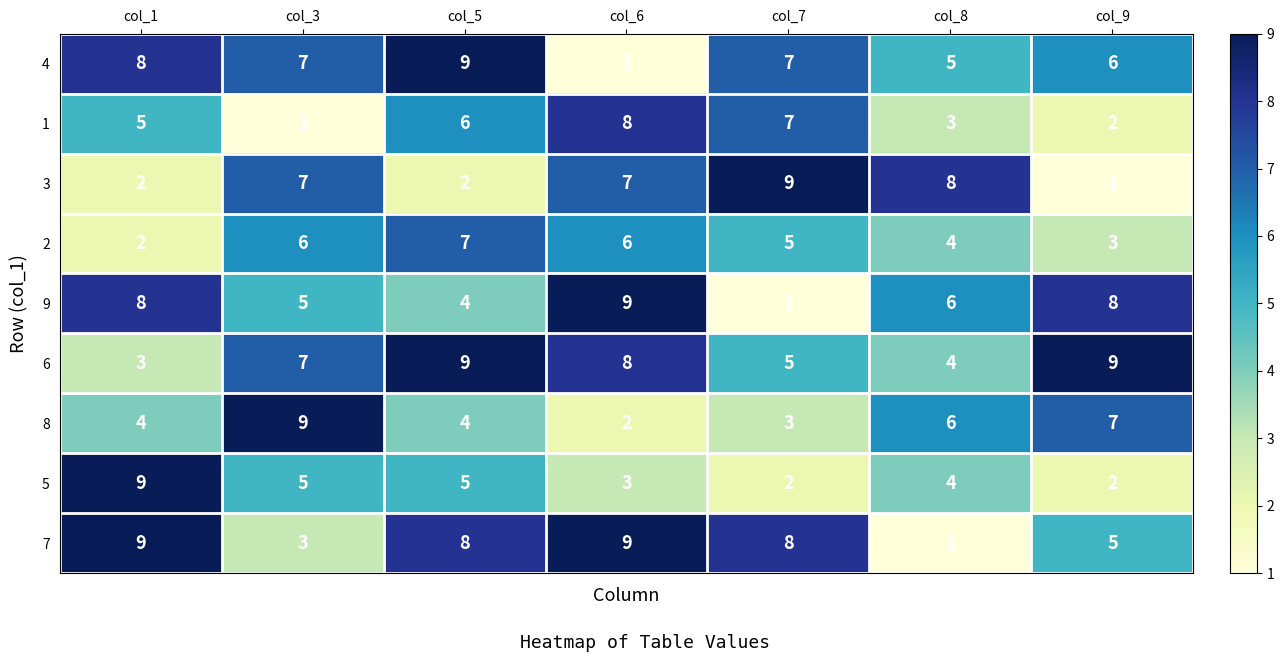

The 1 series shows 11 at col_5. True or false?

False